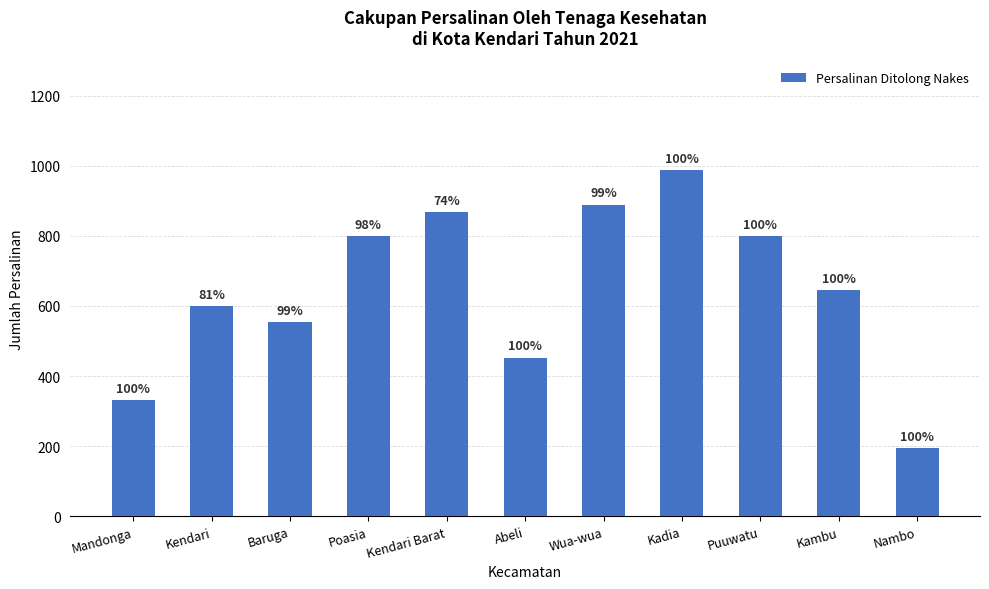

Which category has the lowest value across all series?

Nambo